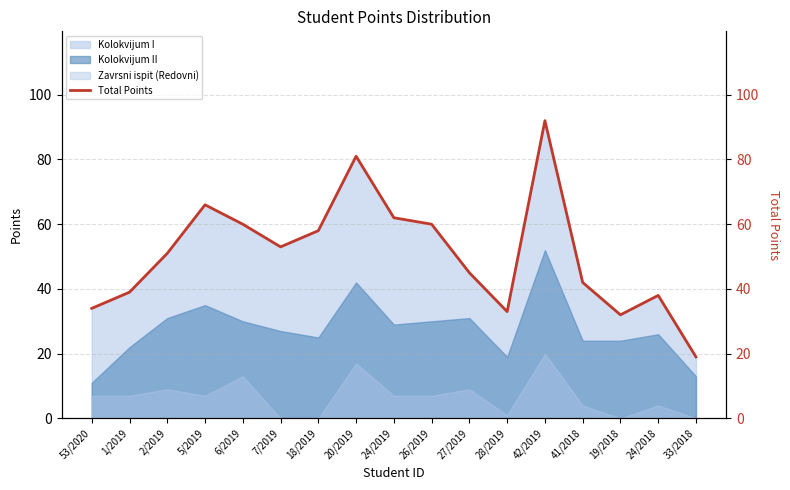

Reading left to right, extract all data points from this chart.

34	39	51	66	60	53	58	81	62	60	45	33	92	42	32	38	19